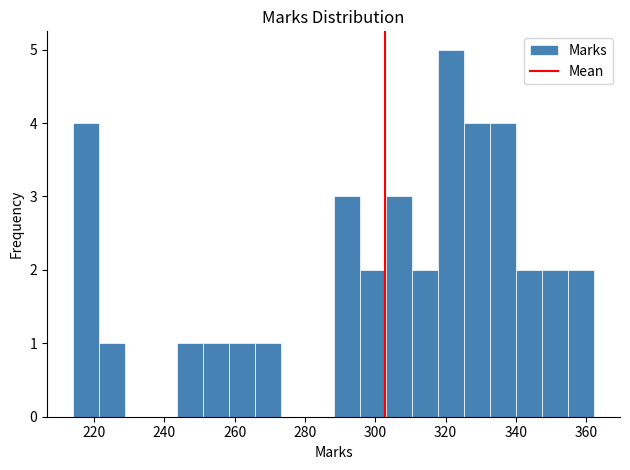

Read against the x-axis, roughly where is the centre of the tallest bar?

322